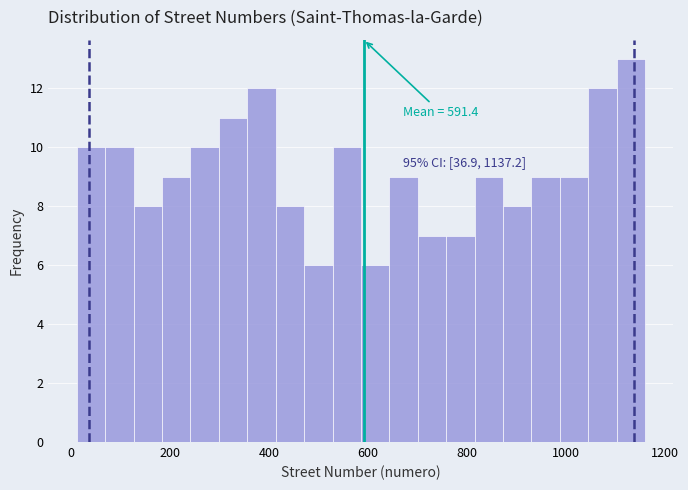

Read against the x-axis, roughly where is the centre of the tallest bar?

1140